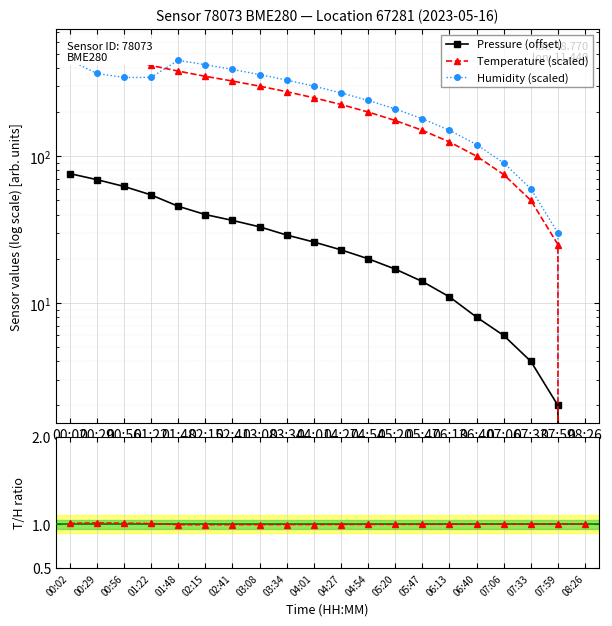

At 05:20, list the series in order from largest to smallest.

Humidity (scaled), Temperature (scaled), Pressure (offset), Temp/Humidity ratio